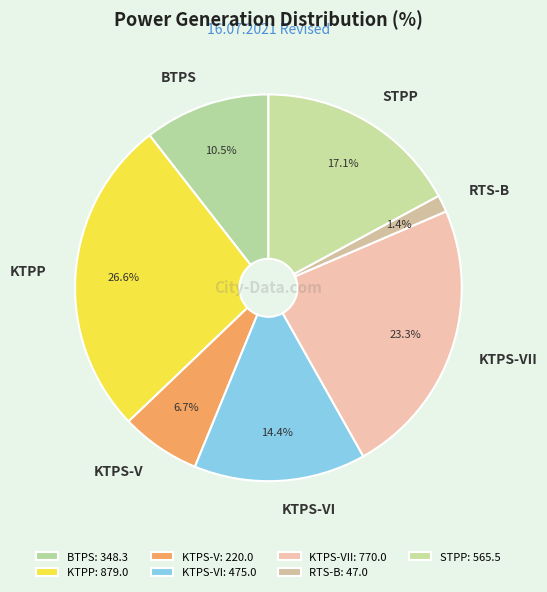

To the nearest percent, what is the combined percentage of KTPP and KTPS-VI?

41%